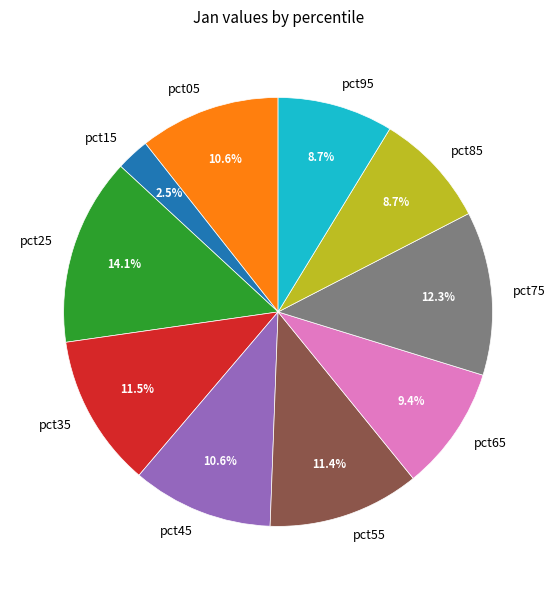

True or false: pct65 accounts for 9% of the total.

True